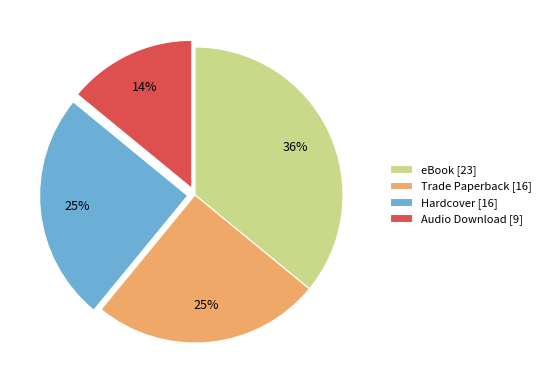

Is it true that Audio Download is 4% of the pie?

False